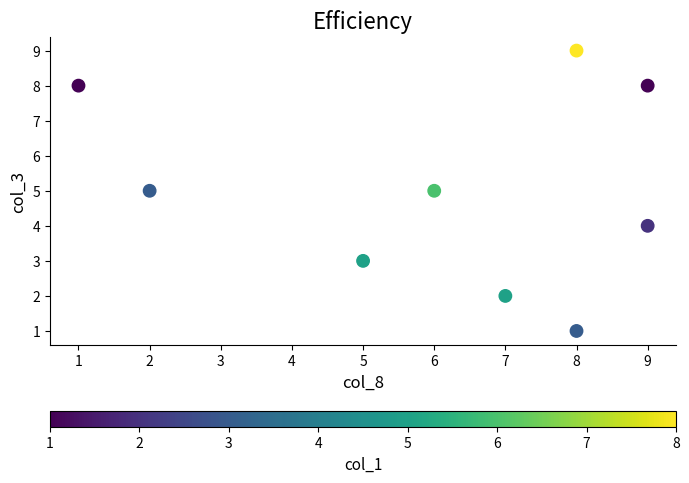

What is the range of Y values (max minus min)?

8